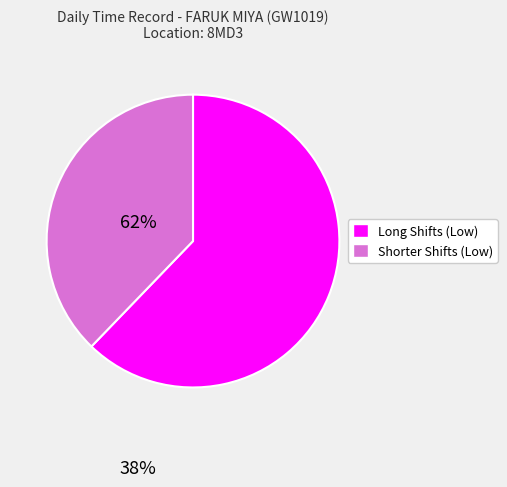

Does any single category account for the majority?

Yes